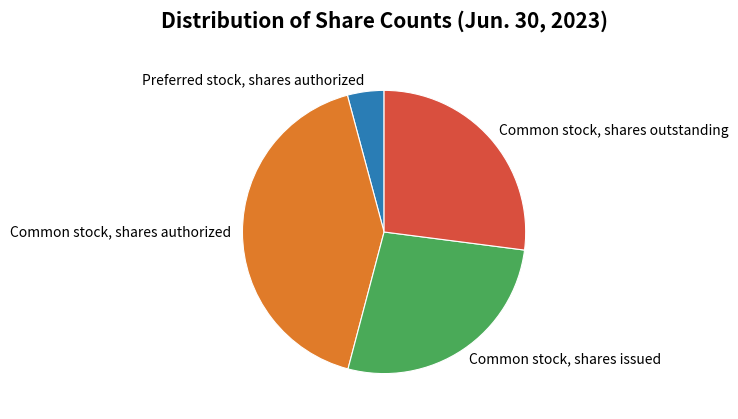

The Common stock, shares outstanding slice represents 16% of the pie. True or false?

False